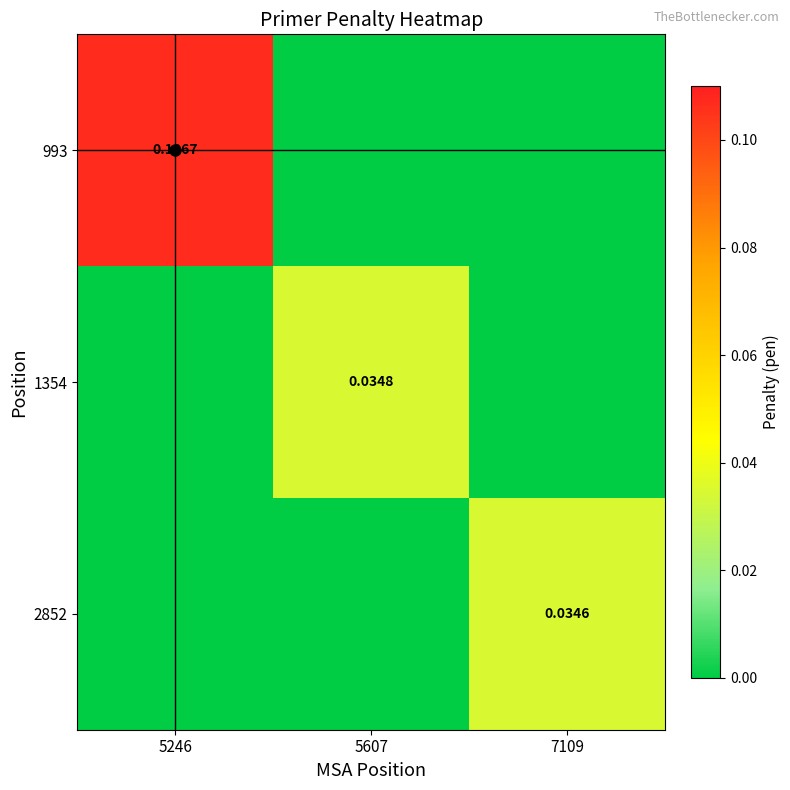

Count the number of categories in the chart.

3